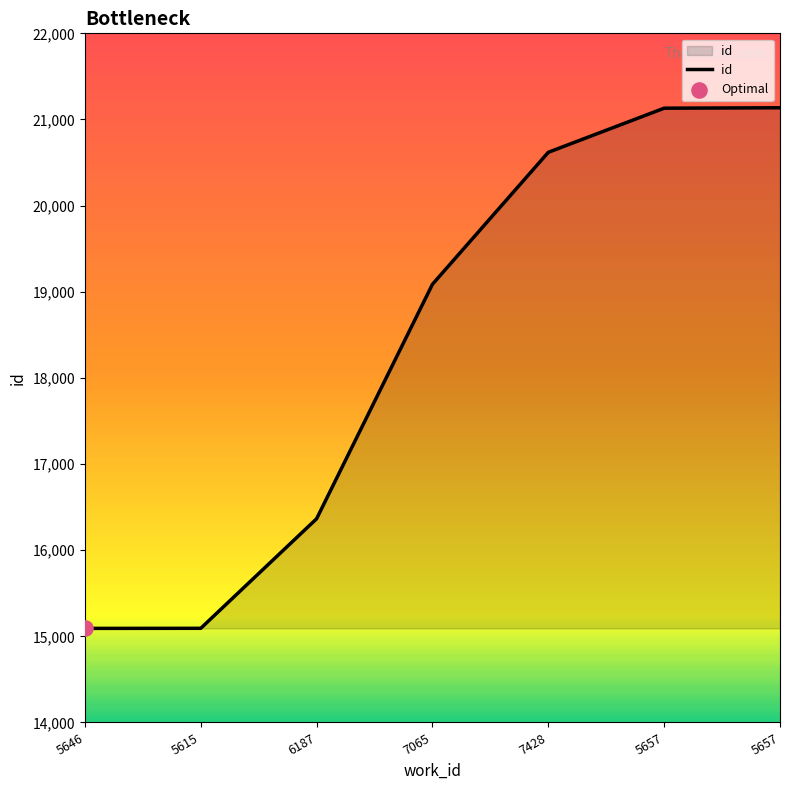

What is the ratio of the value at 5657 to the value at 5646?

1.4